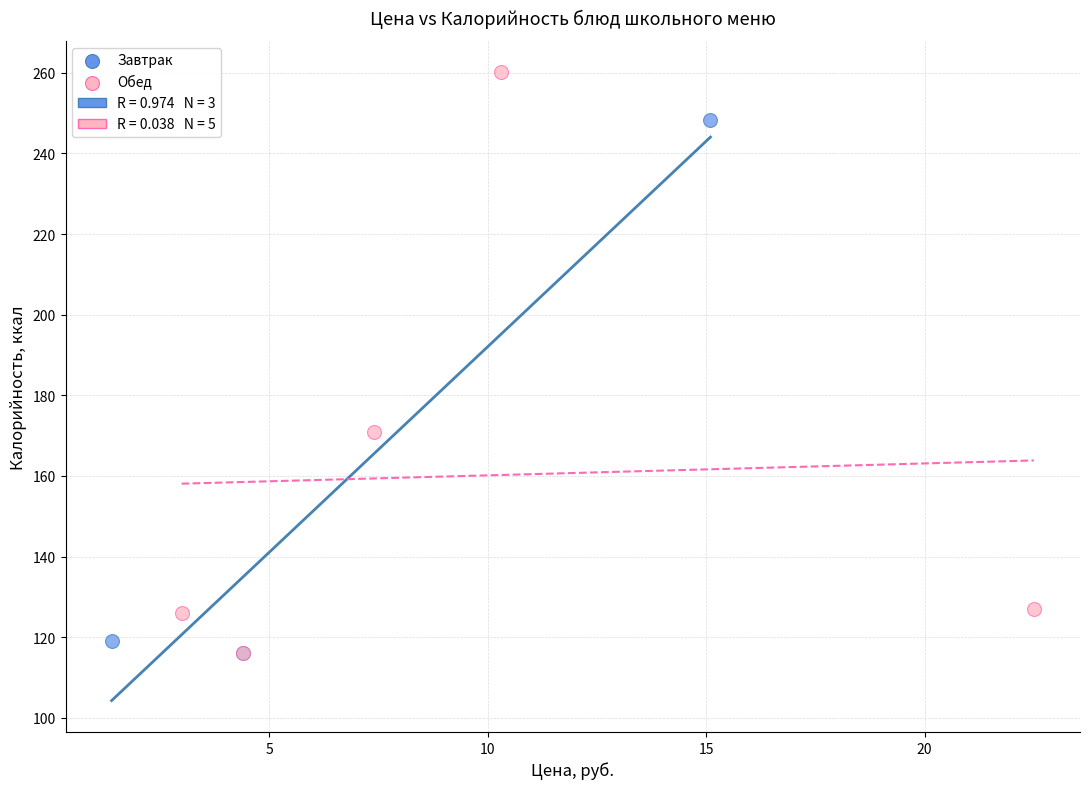

Which series has the widest spread of Y values?

Обед